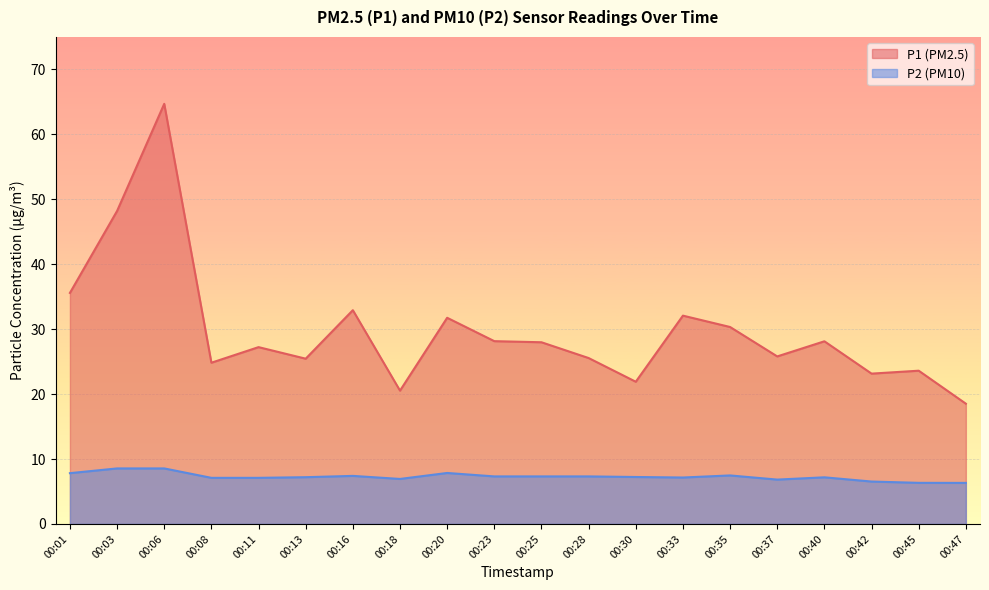

Is the value of P2 at 00:18 greater than the value of P1 at 00:47?

No